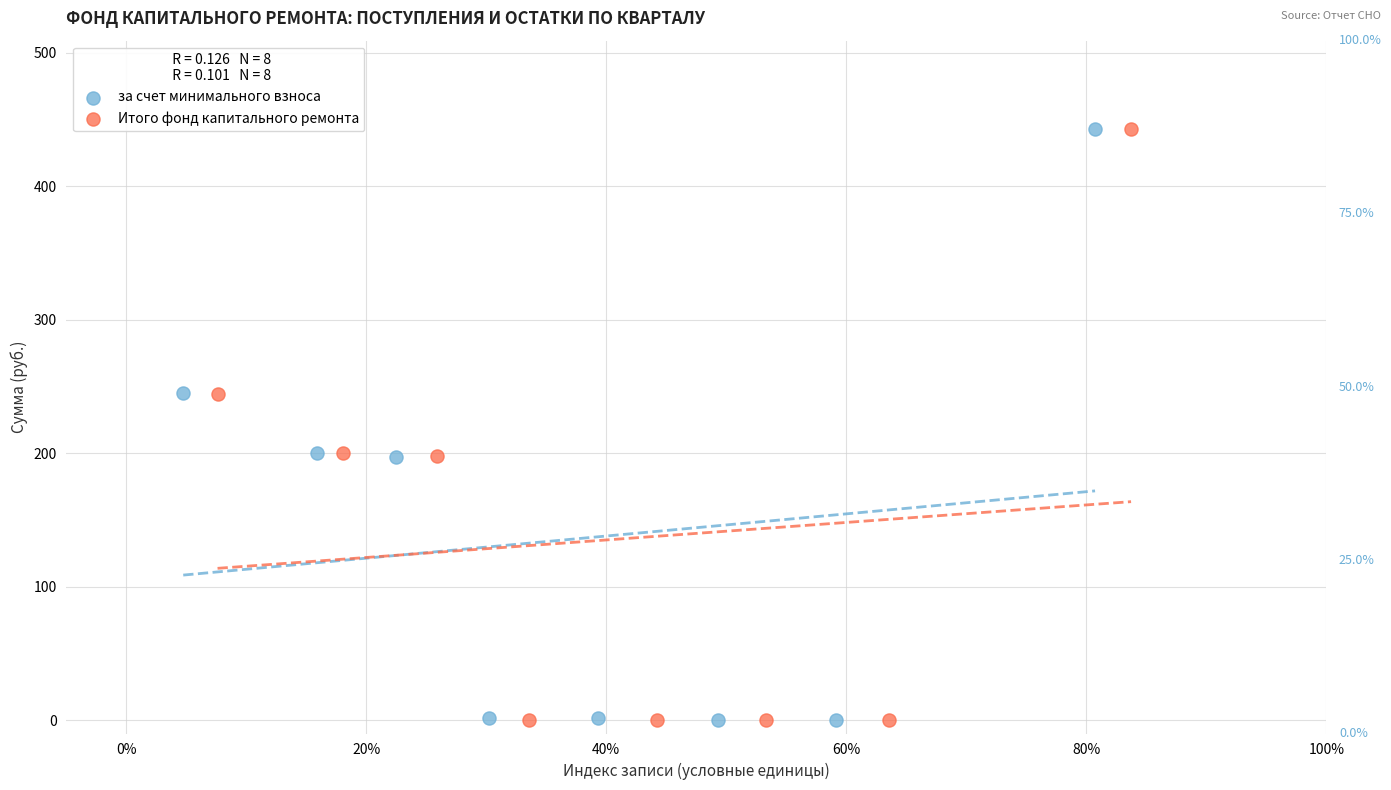

What are all the series names shown in the legend?

за счет минимального взноса, Итого фонд капитального ремонта